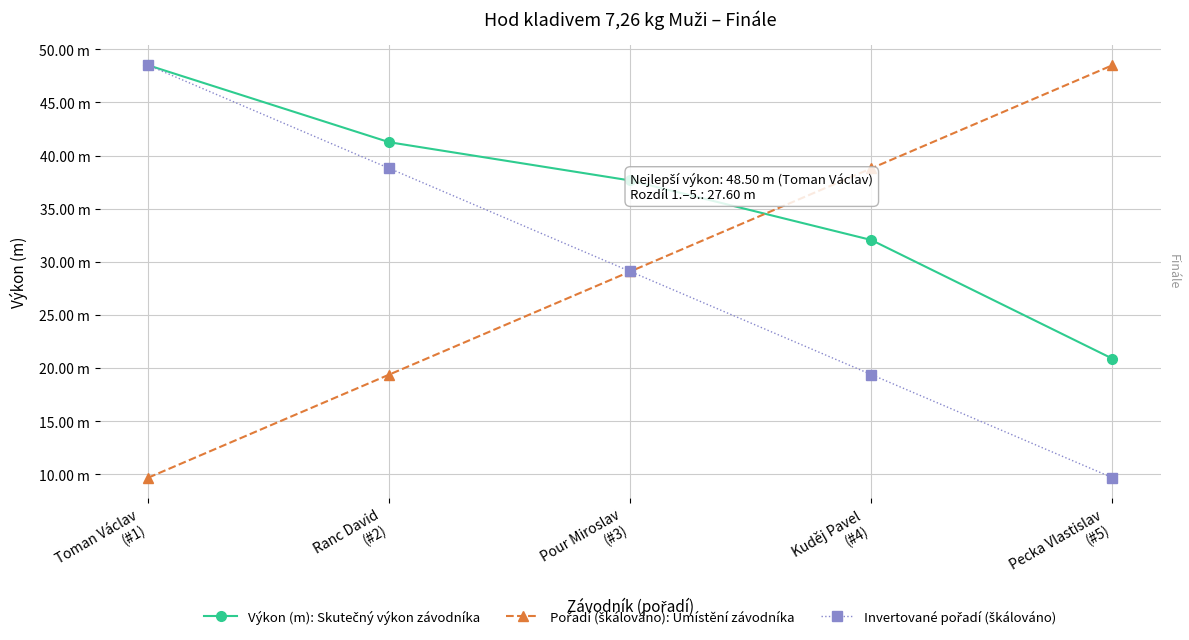

What is the difference between the maximum and minimum values in the Výkon (m): Skutečný výkon závodníka series?

27.6